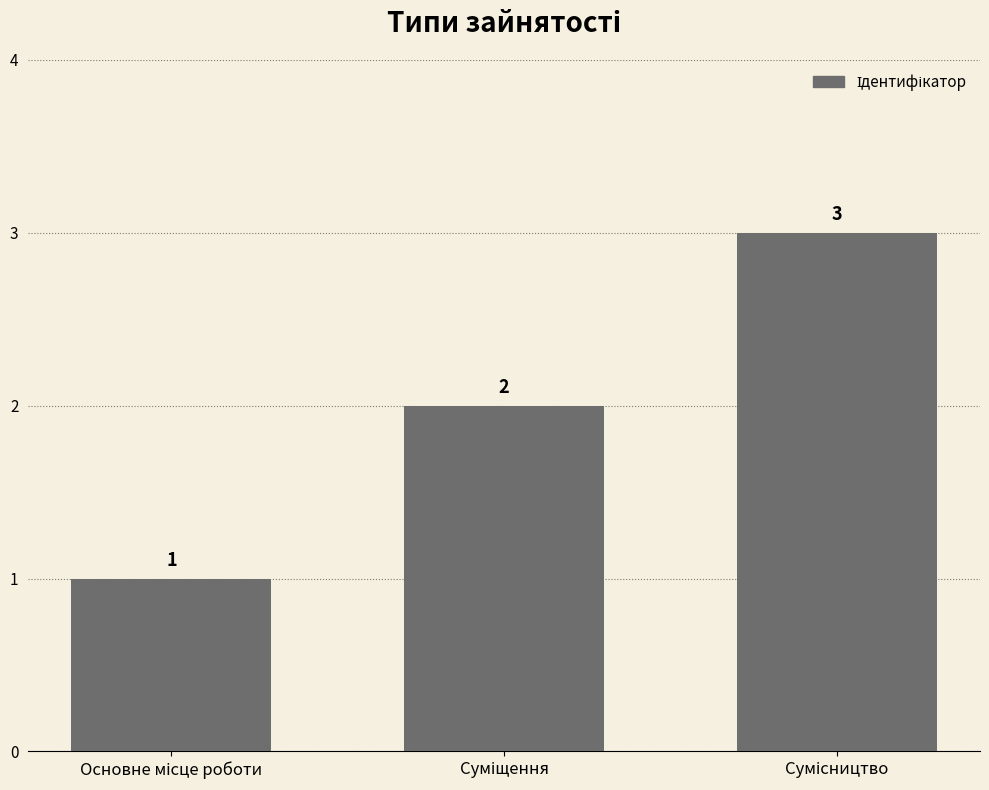

What is the sum of all values?

6